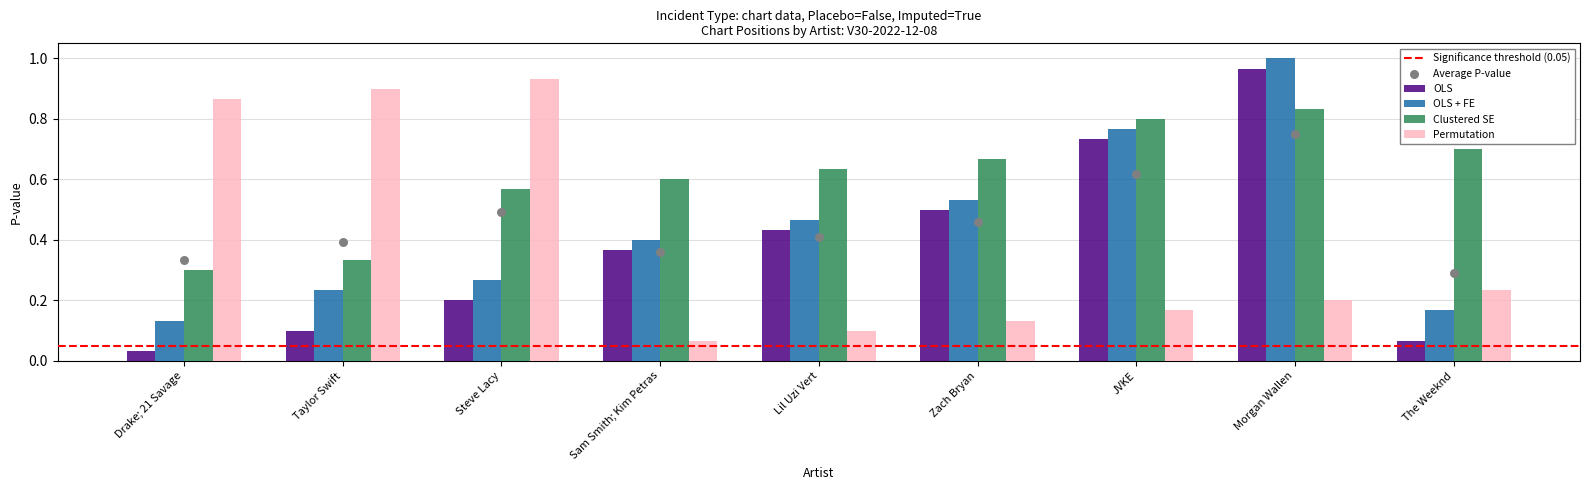

Is the value of OLS at Zach Bryan greater than the value of Permutation at Morgan Wallen?

Yes